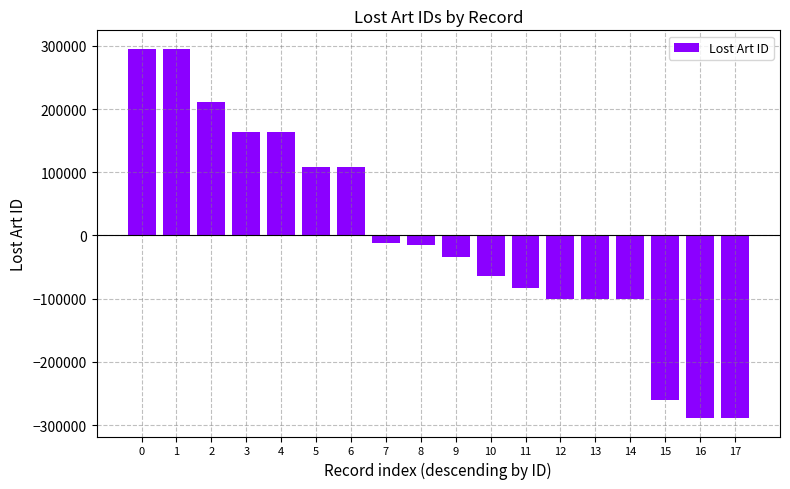

What is the greatest value displayed?

295406